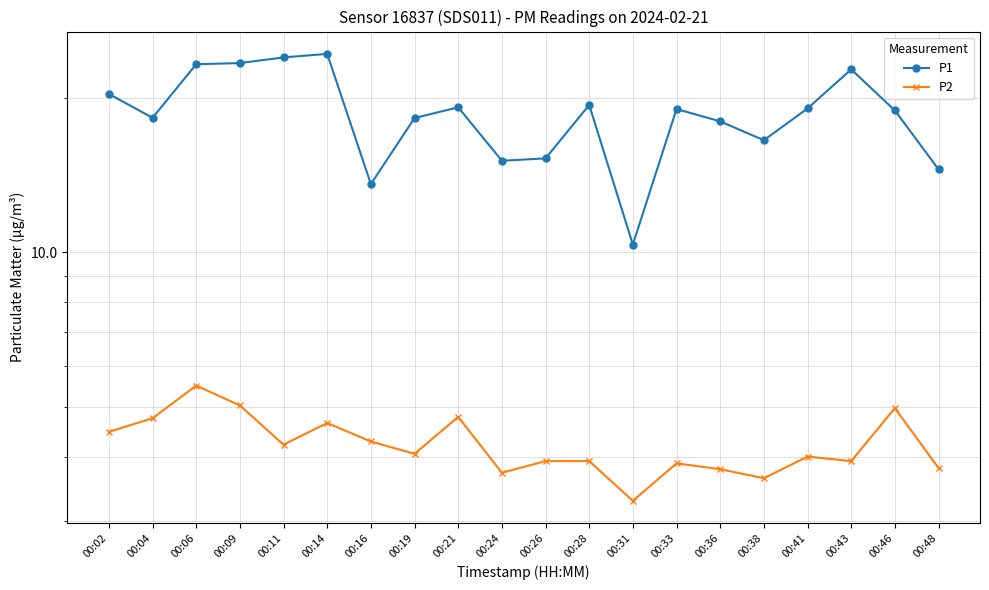

Reading left to right, extract all data points from this chart.

P1: 00:02=20.3	00:04=18.3	00:06=23.2	00:09=23.4	00:11=23.9	00:14=24.3	00:16=13.6	00:19=18.2	00:21=19.1	00:24=15.1	00:26=15.2	00:28=19.4	00:31=10.3	00:33=19.0	00:36=18.0	00:38=16.5	00:41=19.1	00:43=22.7	00:46=18.9	00:48=14.5
P2: 00:02=4.5	00:04=4.8	00:06=5.5	00:09=5.0	00:11=4.2	00:14=4.7	00:16=4.3	00:19=4.0	00:21=4.8	00:24=3.7	00:26=3.9	00:28=3.9	00:31=3.3	00:33=3.9	00:36=3.8	00:38=3.6	00:41=4.0	00:43=3.9	00:46=5.0	00:48=3.8